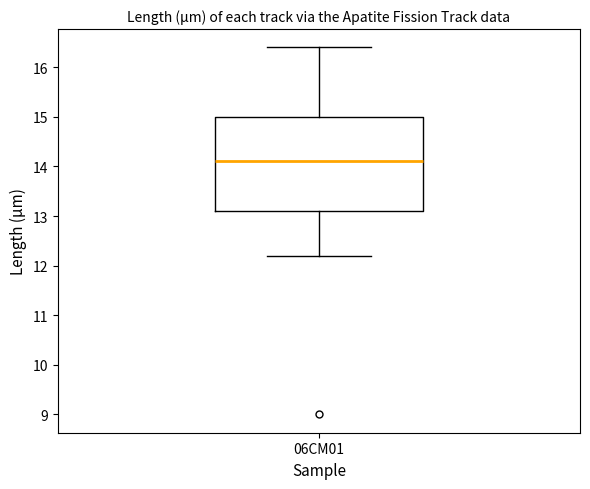

Transcribe this box plot: give where the median line is, the range the box spans, and where the two whiskers end, as read against the y-axis. The values are not printed on the chart, so give them approximately, as read against the axis.

median 14.1, box 13.1 to 15.0, whiskers 12.2 to 16.4